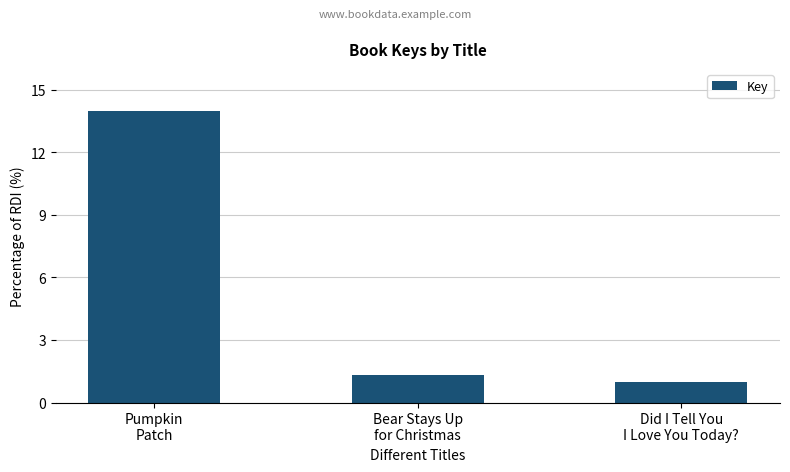

Which category has the lowest value across all series?

Did I Tell You
I Love You Today?